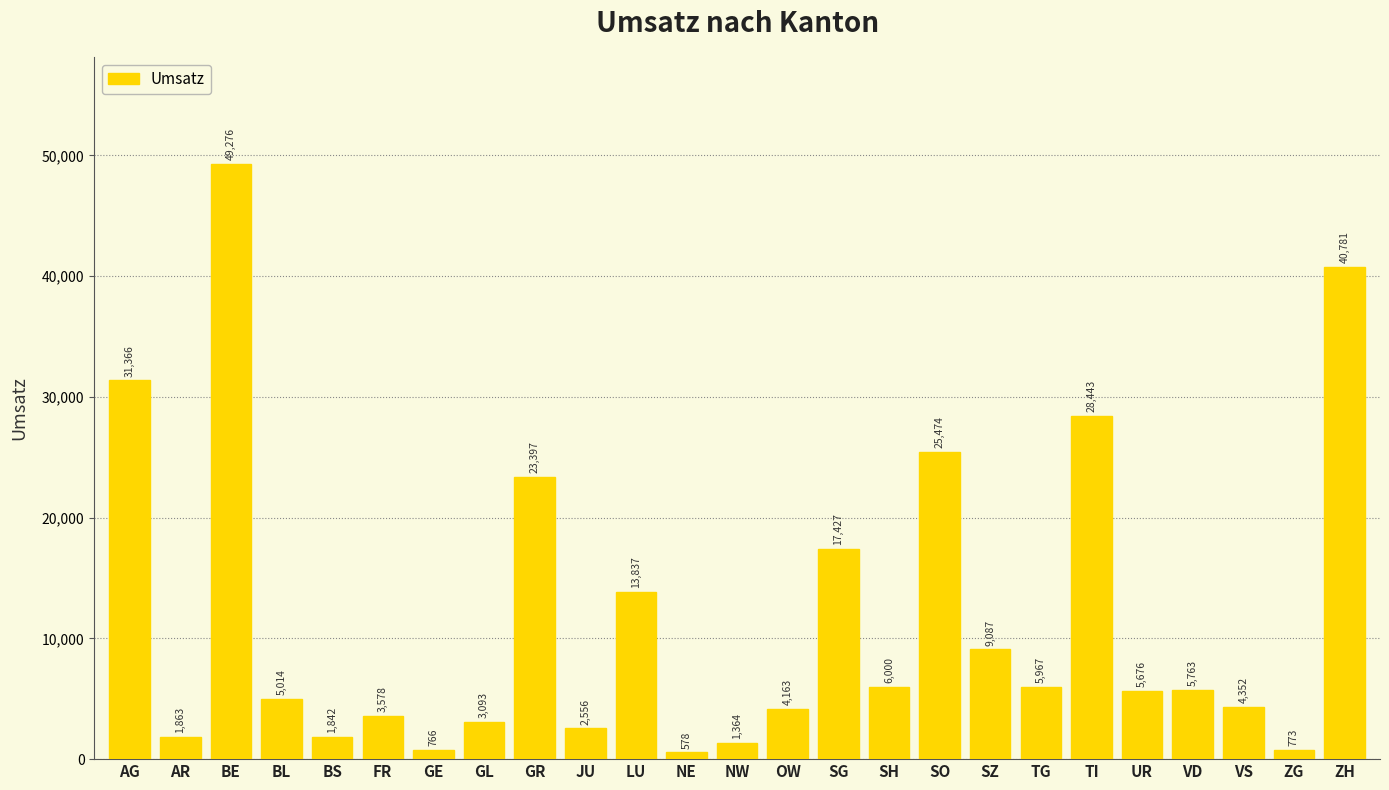

At which category does the chart reach its minimum across all series?

NE